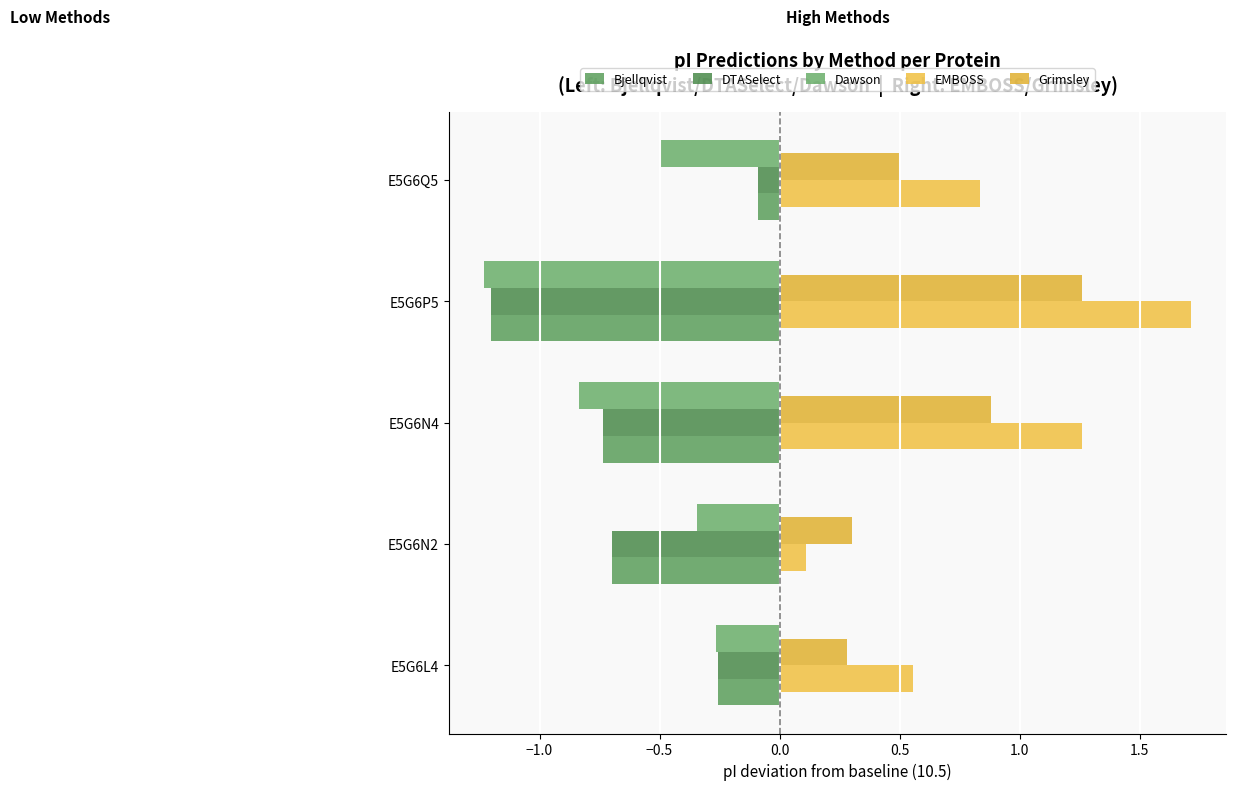

What is the lowest value of the EMBOSS series?

0.1